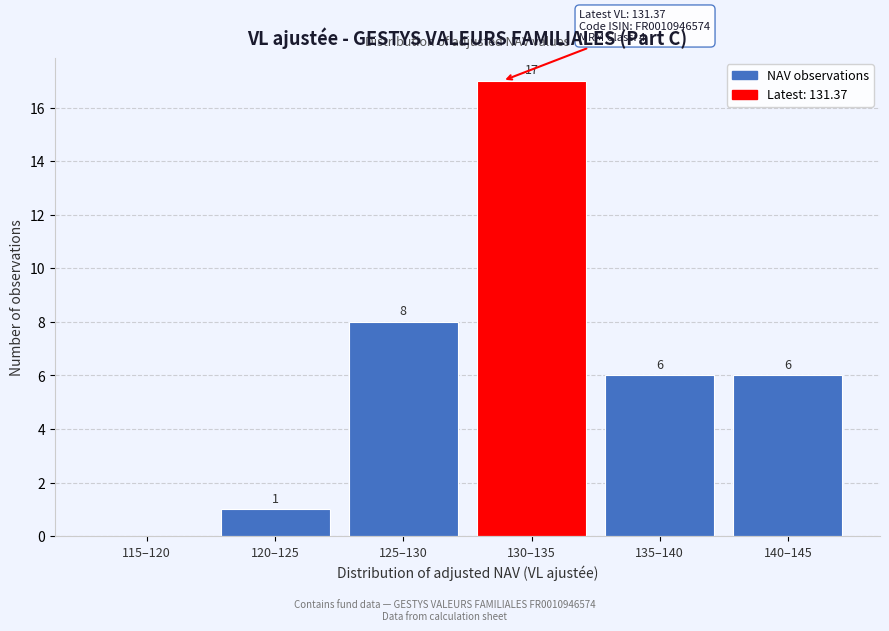

Reading left to right, extract all data points from this chart.

115–120=0	120–125=1	125–130=8	130–135=17	135–140=6	140–145=6